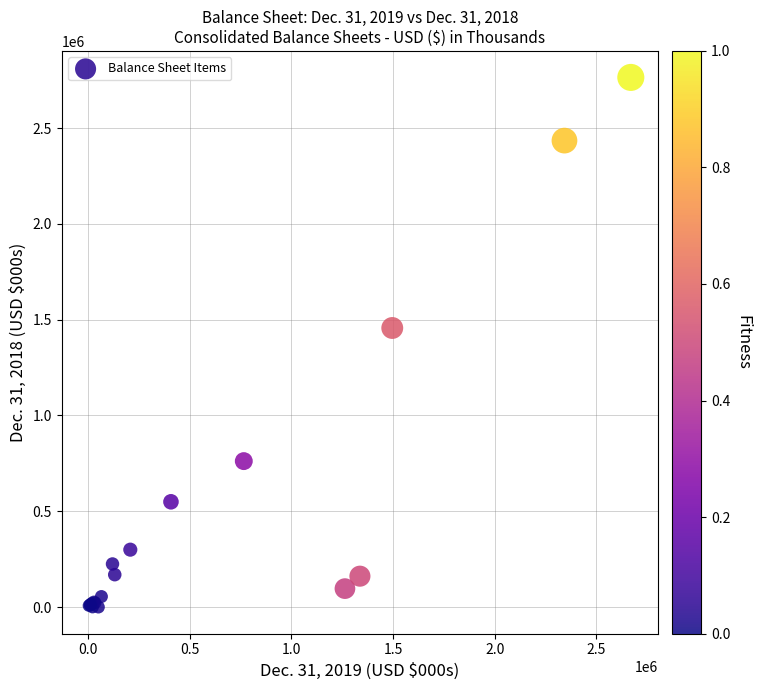

What Y value in the scatter plot is closest to 1382318?

1456711